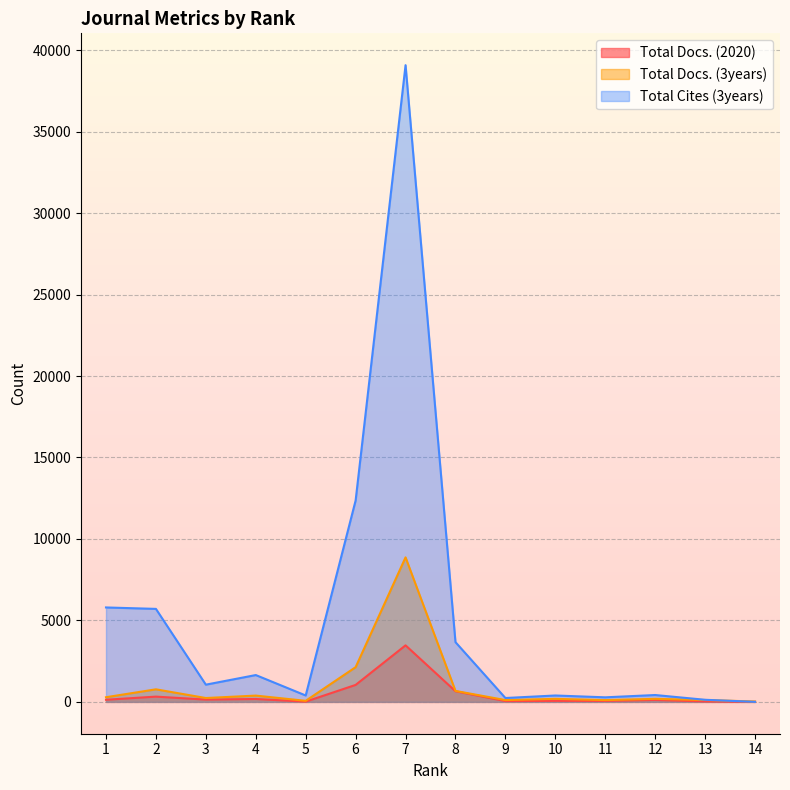

Which series has the widest spread of values?

Total Cites (3years)